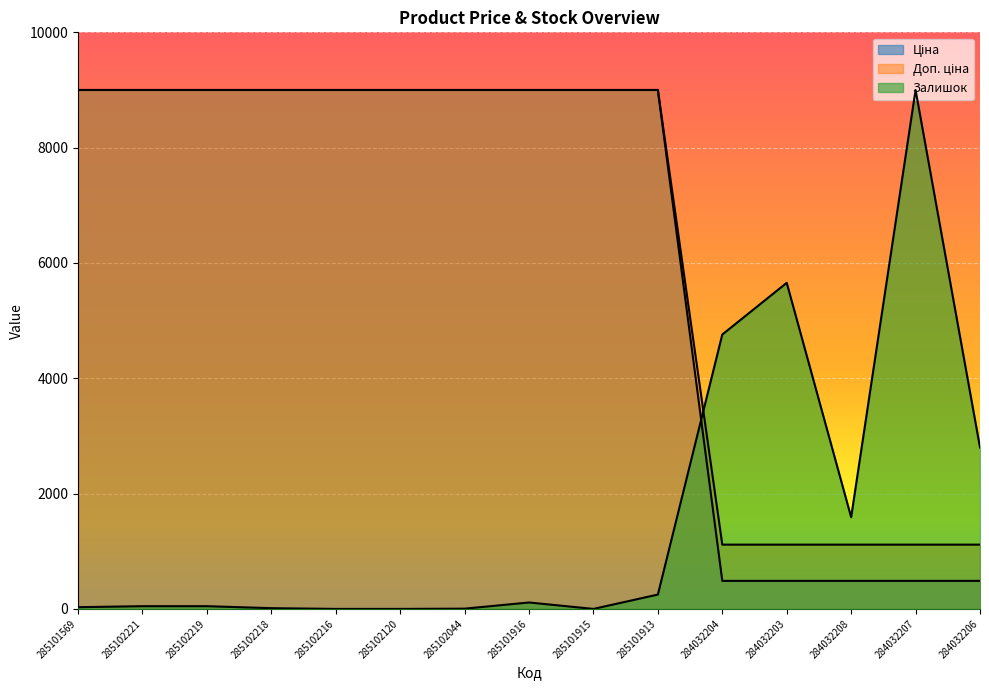

Is it true that Ціна equals 289.8 at 284032206?

False